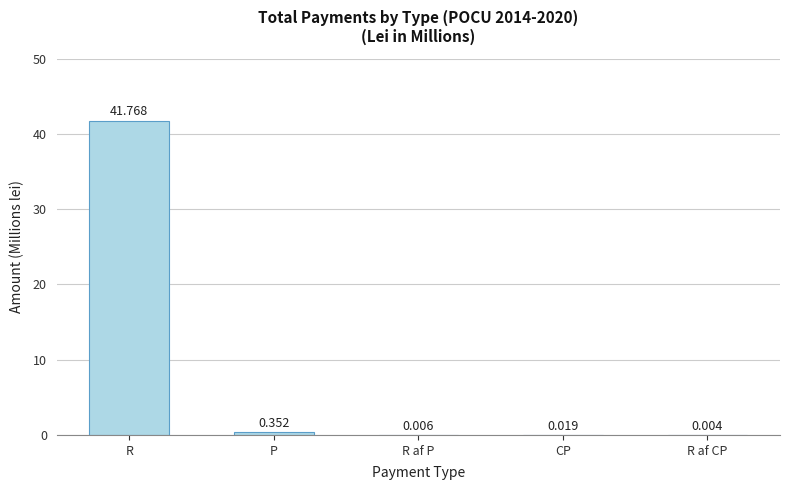

At which label is the value closest to 20?

P